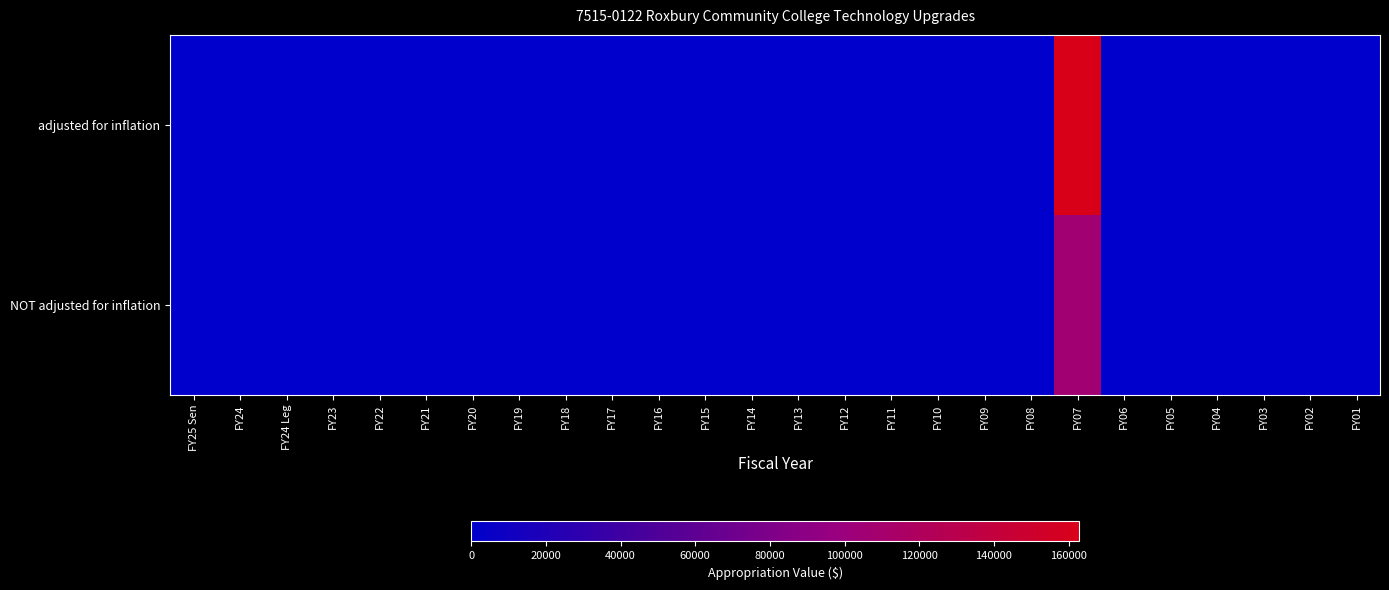

What is the maximum value shown in the chart?

162822